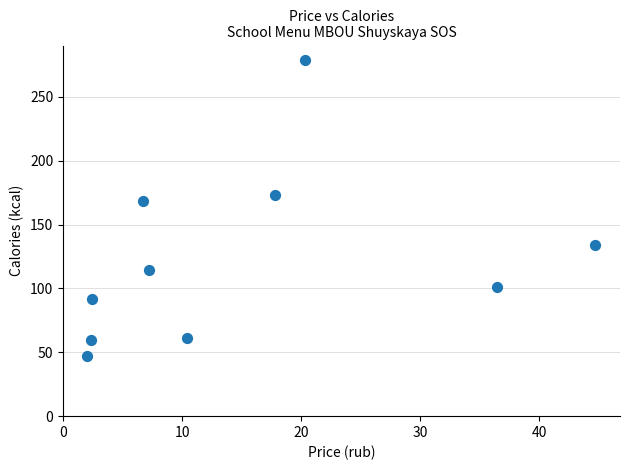

What is the range of Y values (max minus min)?

231.8